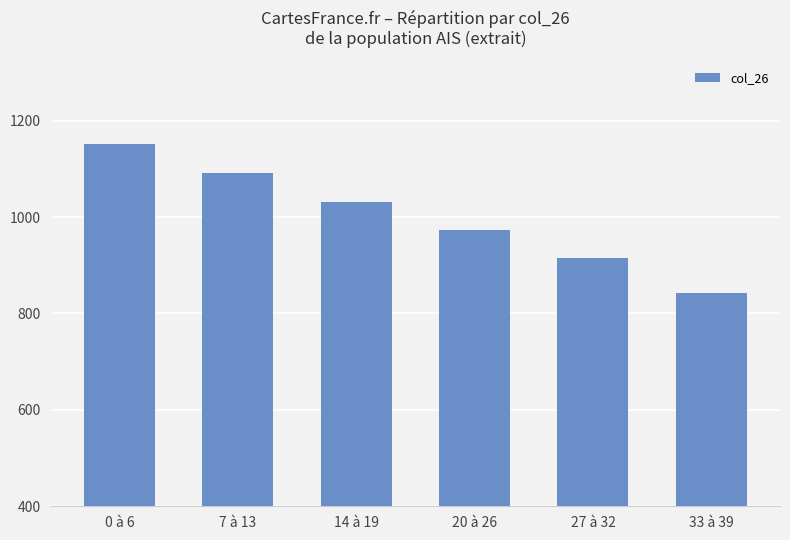

What is the difference between the second highest and minimum values?

248.4